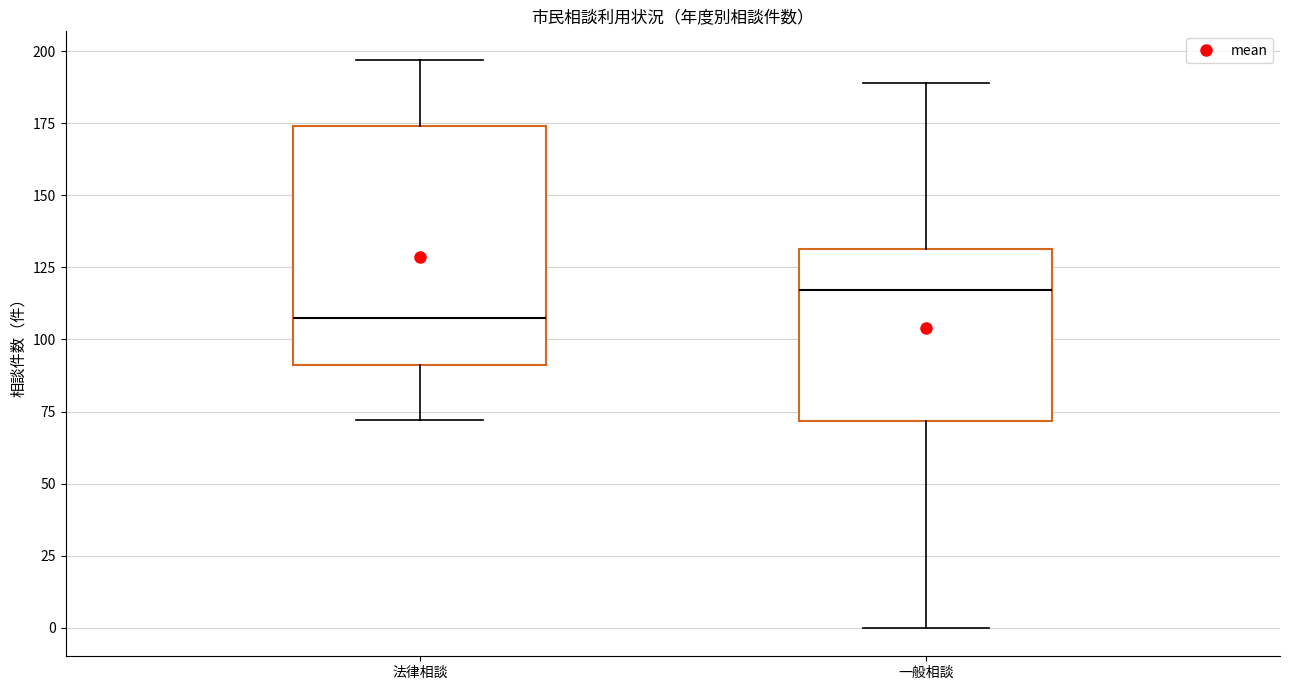

Reading left to right, read every box against the y-axis: the position of its median line, the range the box covers, and the ends of its whiskers. The values are not printed on the chart, so give them approximately, as read against the axis.

法律相談: median 110, box 90 to 175, whiskers 70 to 195
一般相談: median 115, box 70 to 130, whiskers 0 to 190